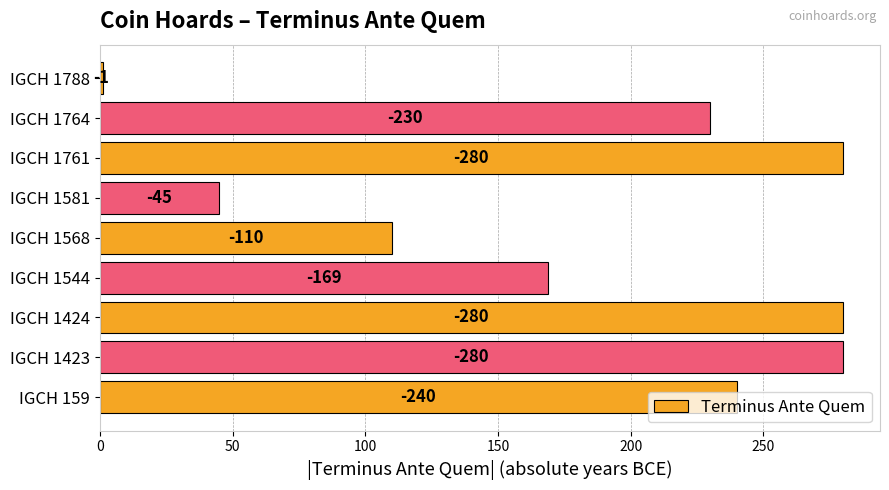

Are the bars horizontal?

Yes